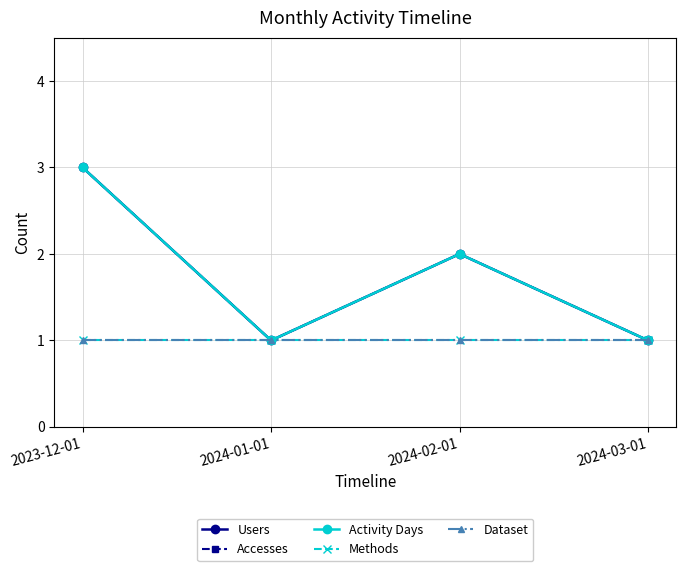

Reading right to left, transcribe all the data shown in this chart.

Users: 1	2	1	3
Accesses: 1	2	1	3
Activity Days: 1	2	1	3
Methods: 1	1	1	1
Dataset: 1	1	1	1